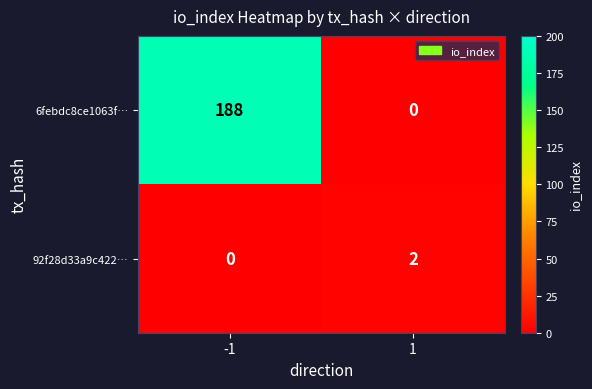

Rank the series at -1 from highest to lowest value.

6febdc8ce1063f…, 92f28d33a9c422…